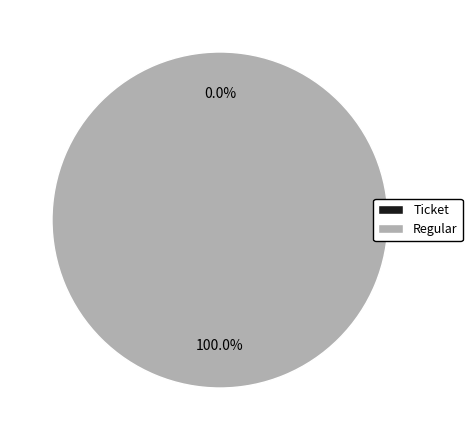

Which category has the biggest portion of the pie?

Regular